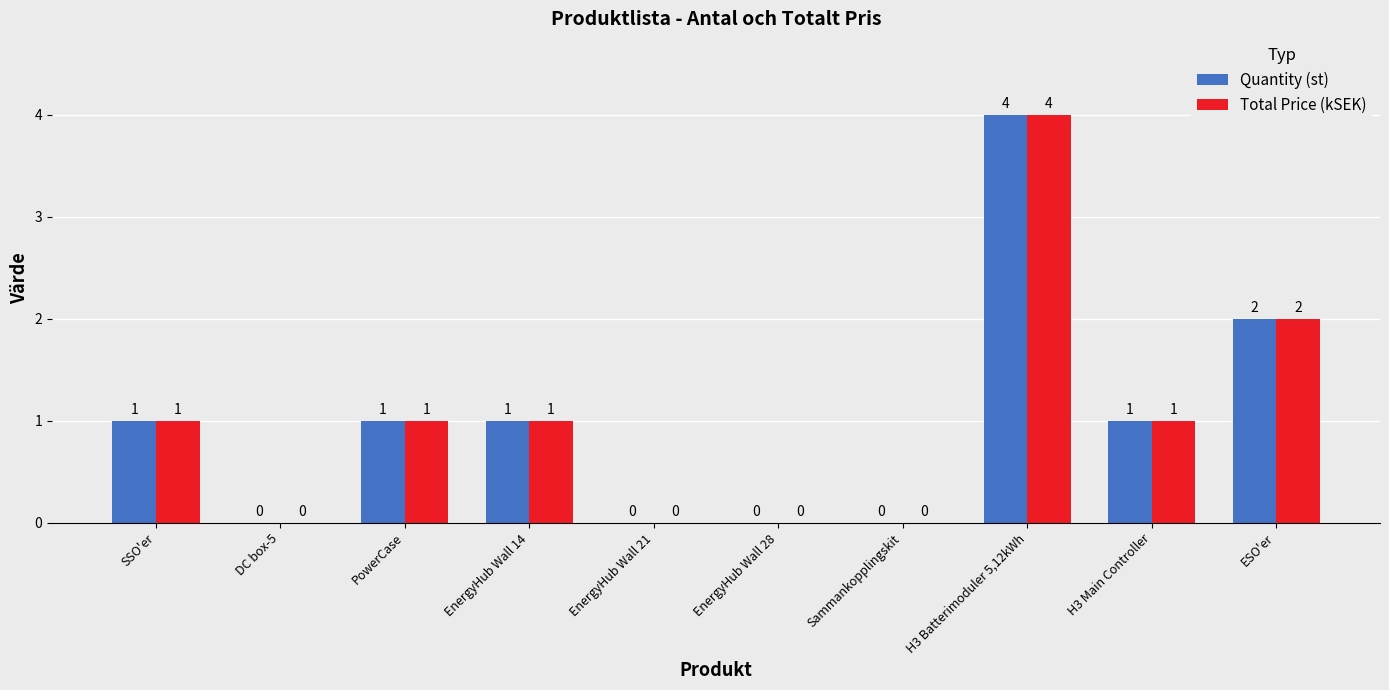

At which category is the sum across all series the highest?

H3 Batterimoduler 5,12kWh